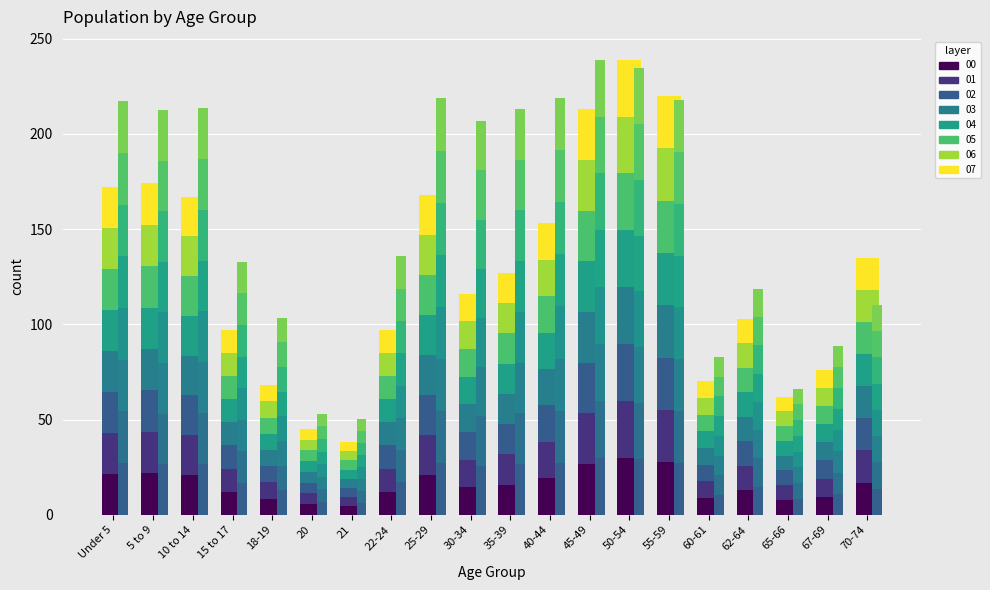

Where does the sc_layer_0 series first go above 25?

Under 5